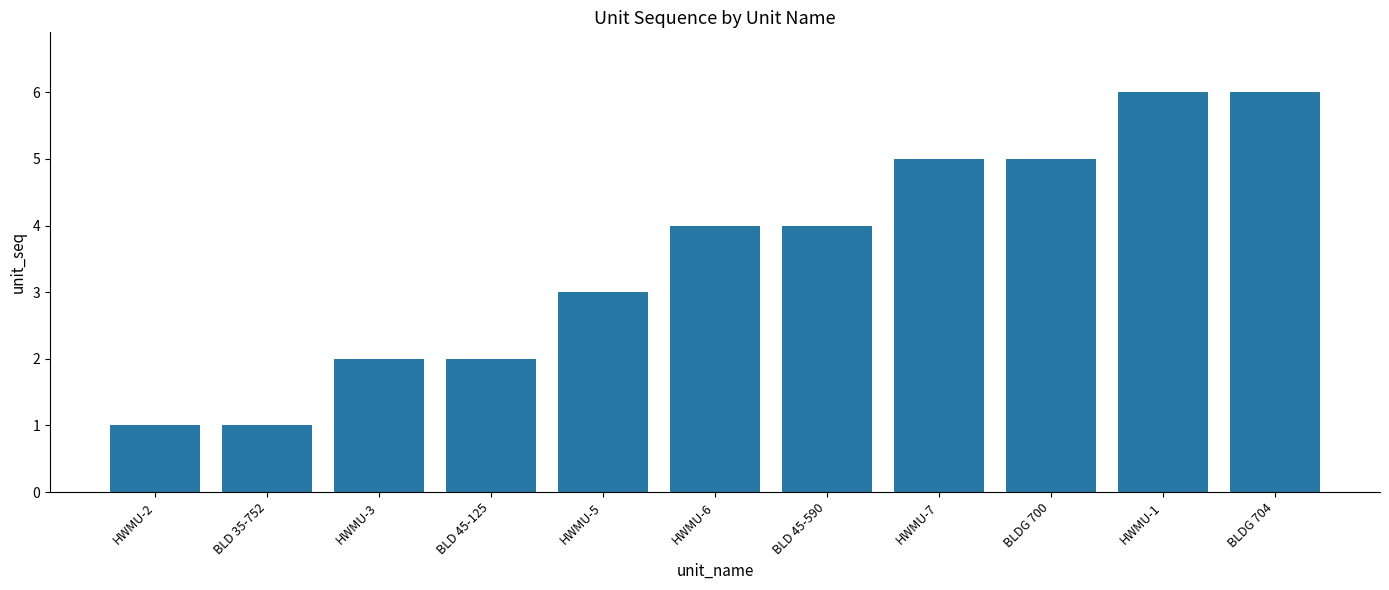

Reading left to right, transcribe all the data shown in this chart.

HWMU-2=1	BLD 35-752=1	HWMU-3=2	BLD 45-125=2	HWMU-5=3	HWMU-6=4	BLD 45-590=4	HWMU-7=5	BLDG 700=5	HWMU-1=6	BLDG 704=6